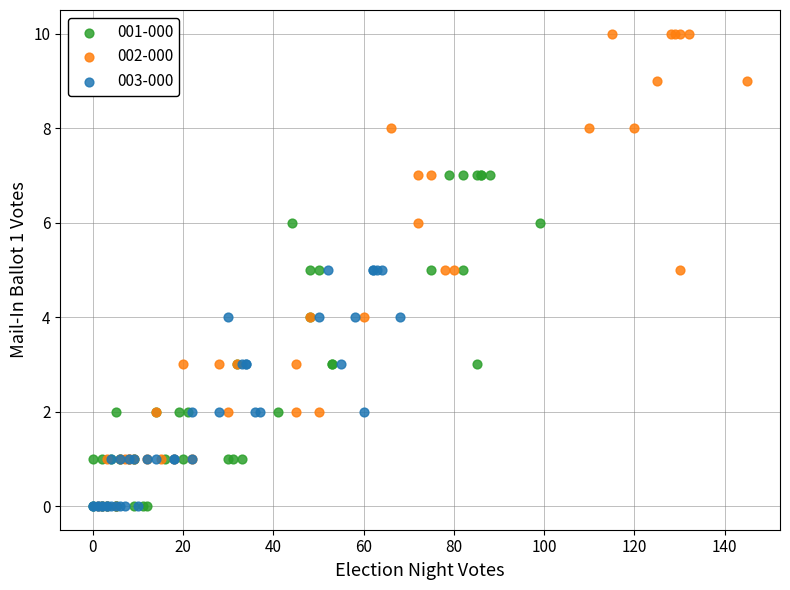

Which series reaches the maximum Y coordinate?

002-000